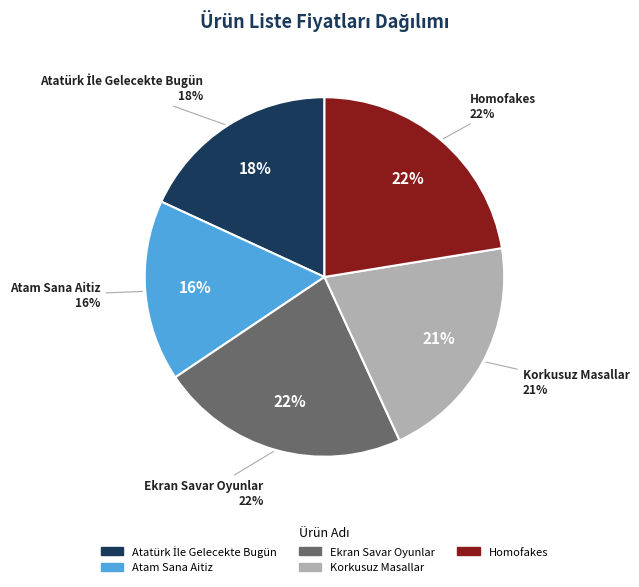

What is the ratio of the value at Ekran Savar Oyunlar to the value at Atatürk İle Gelecekte Bugün?

1.2